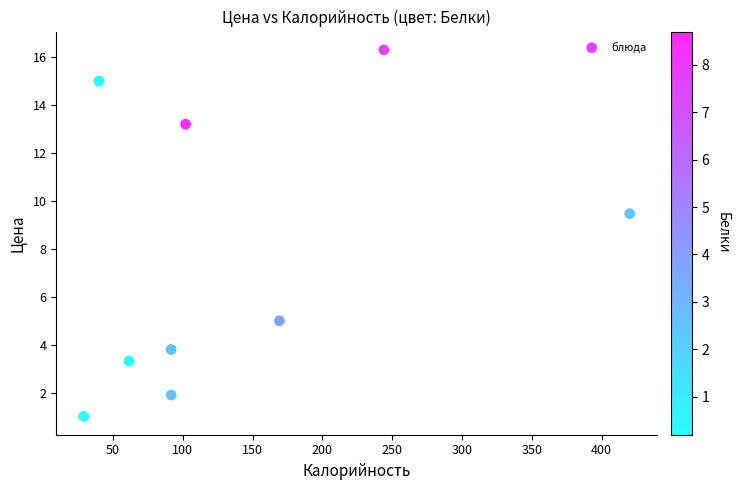

What Y value in the scatter plot is closest to 8?

9.5